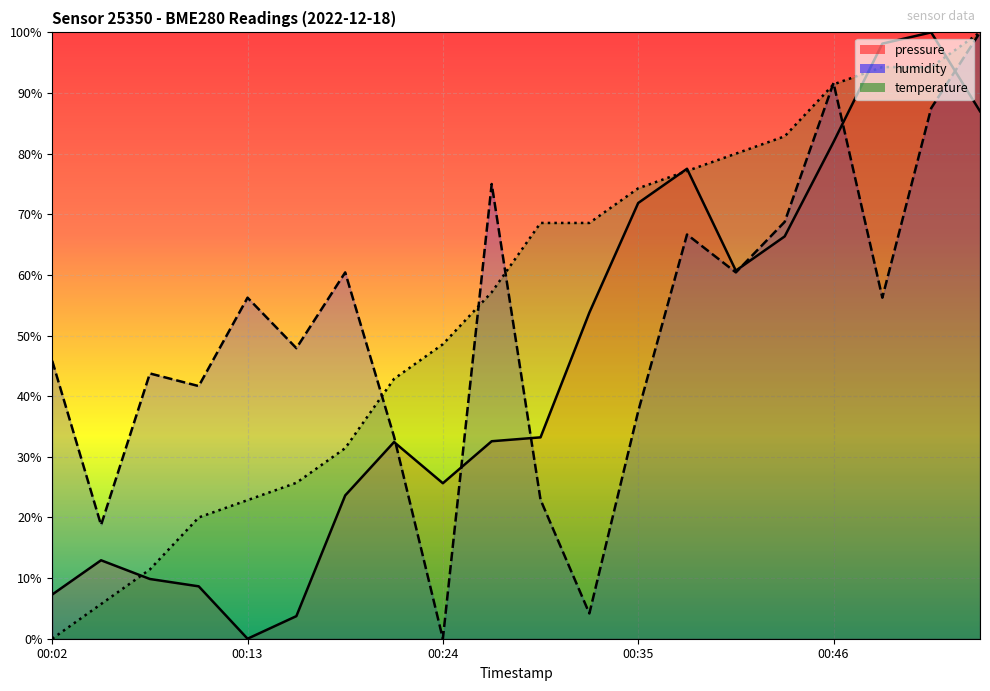

Is it true that temperature equals 0.3 at 00:38?

False